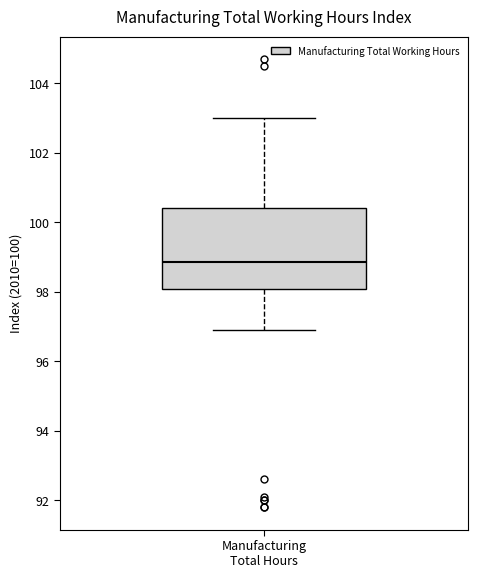

Transcribe this box plot: give where the median line is, the range the box spans, and where the two whiskers end, as read against the y-axis. The values are not printed on the chart, so give them approximately, as read against the axis.

median 98.8, box 98.0 to 100.4, whiskers 97.0 to 103.0